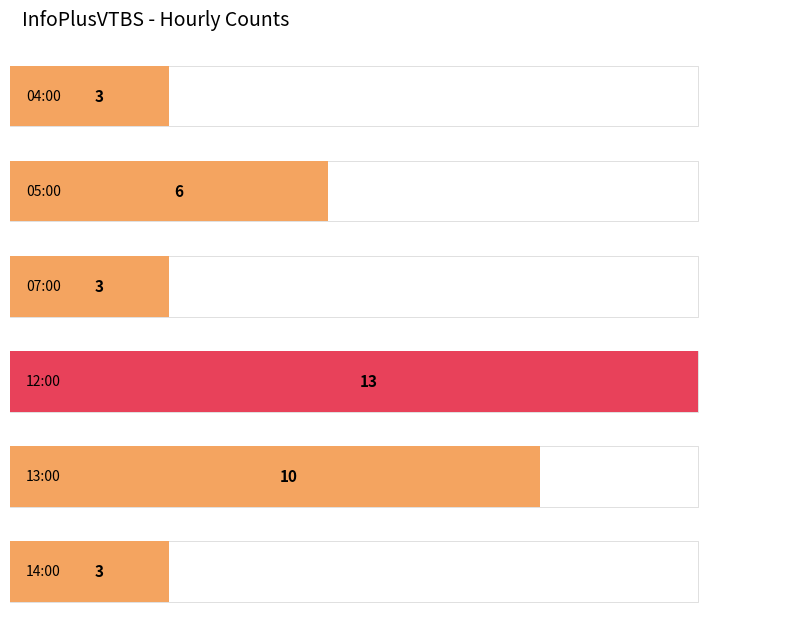

The chart shows a value of 3 at 04:00. True or false?

True